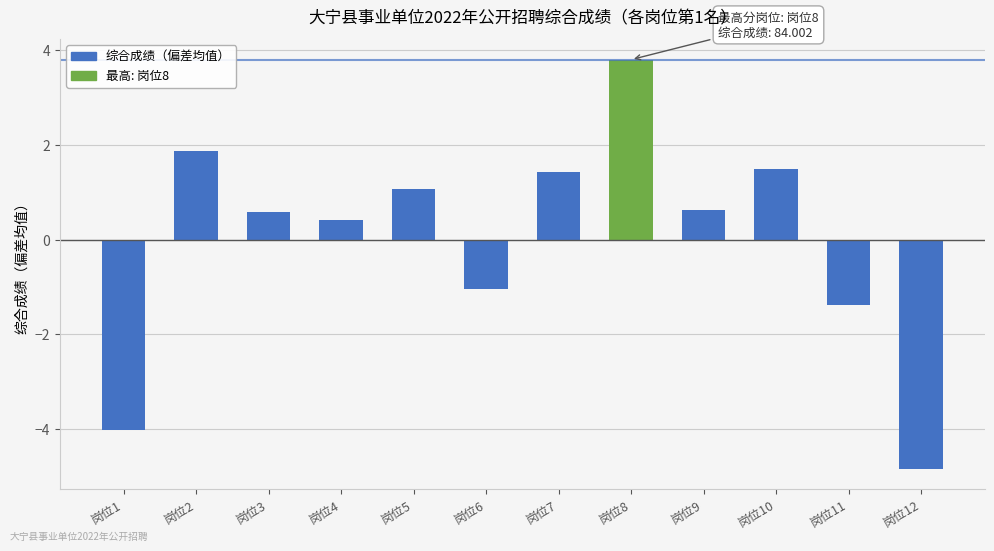

What value does the data have at 岗位8?

3.8